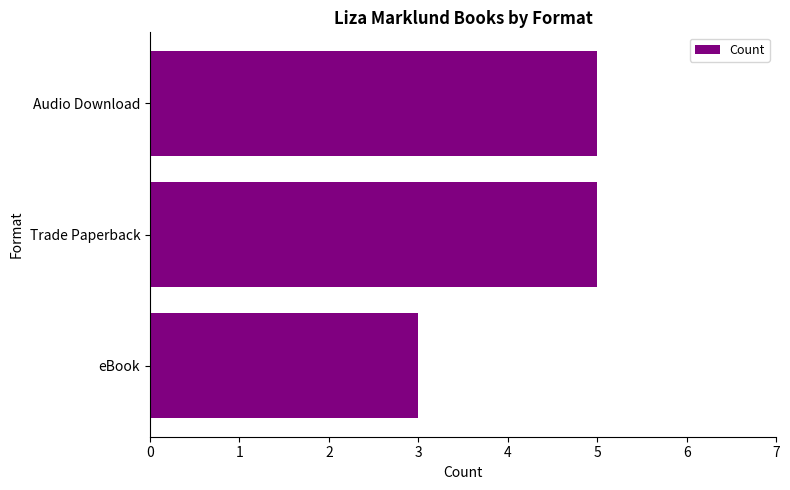

Reading bottom to top, list all the values displayed in this chart.

3	5	5